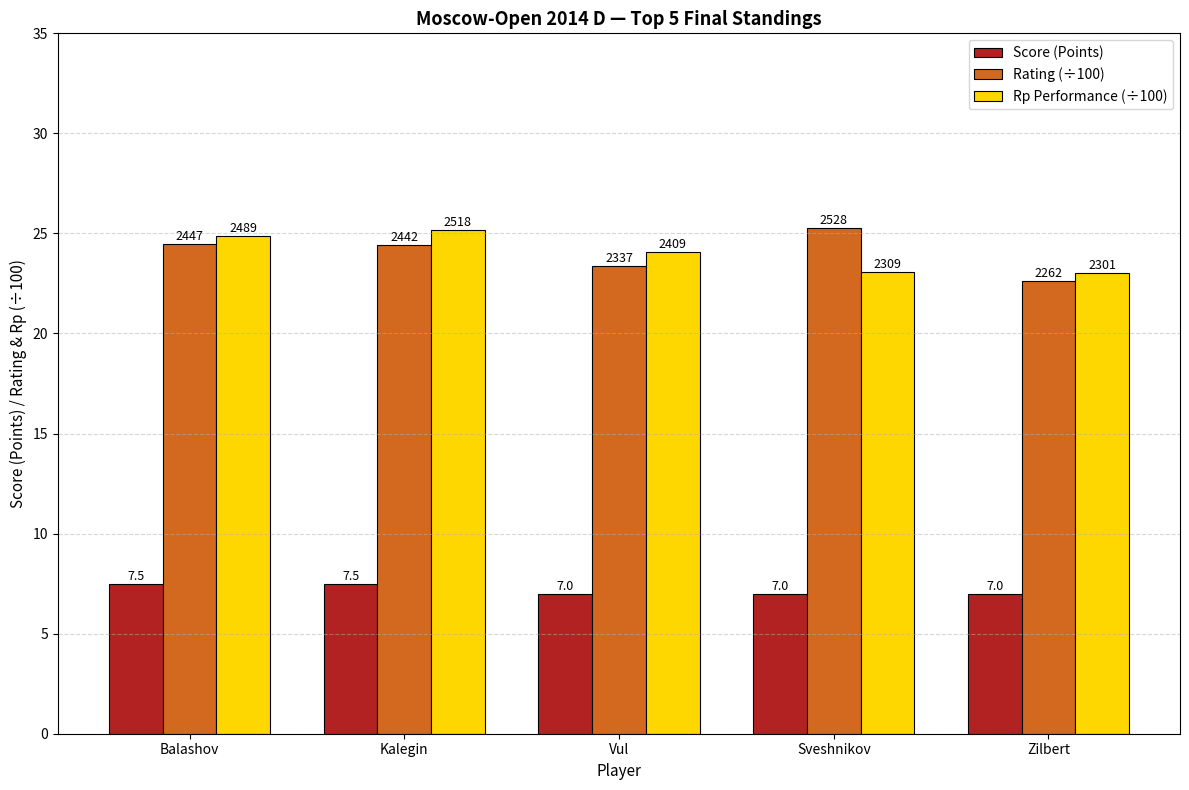

What are all the series names shown in the legend?

Score (Points), Rating (÷100), Rp Performance (÷100)